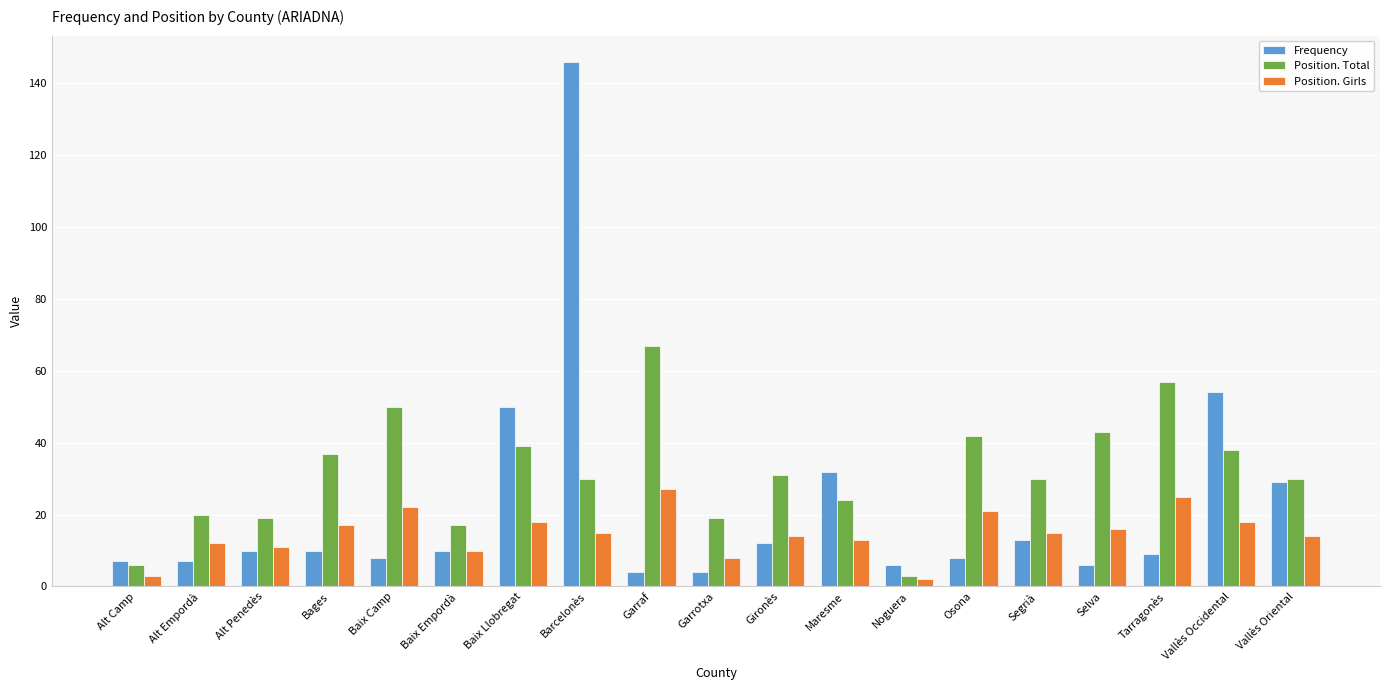

Rank the series by their maximum value, from highest to lowest.

Frequency, Position. Total, Position. Girls